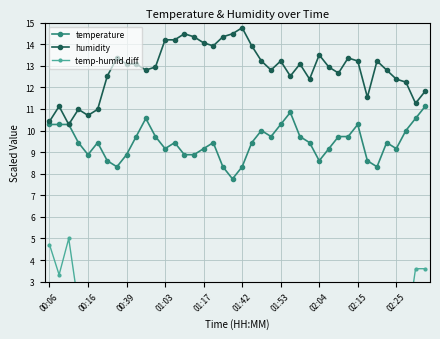

Where does the temperature series first go above 9?

00:06